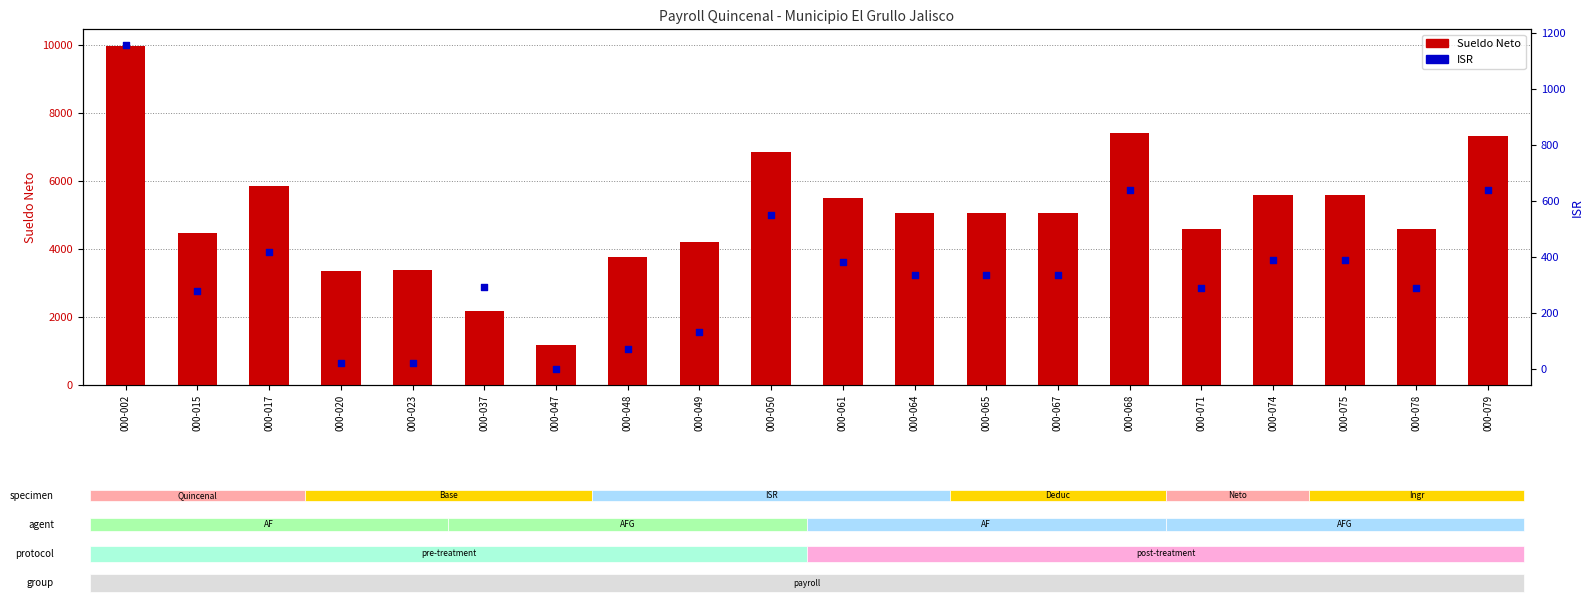

Which series contains the lowest Y value?

ISR